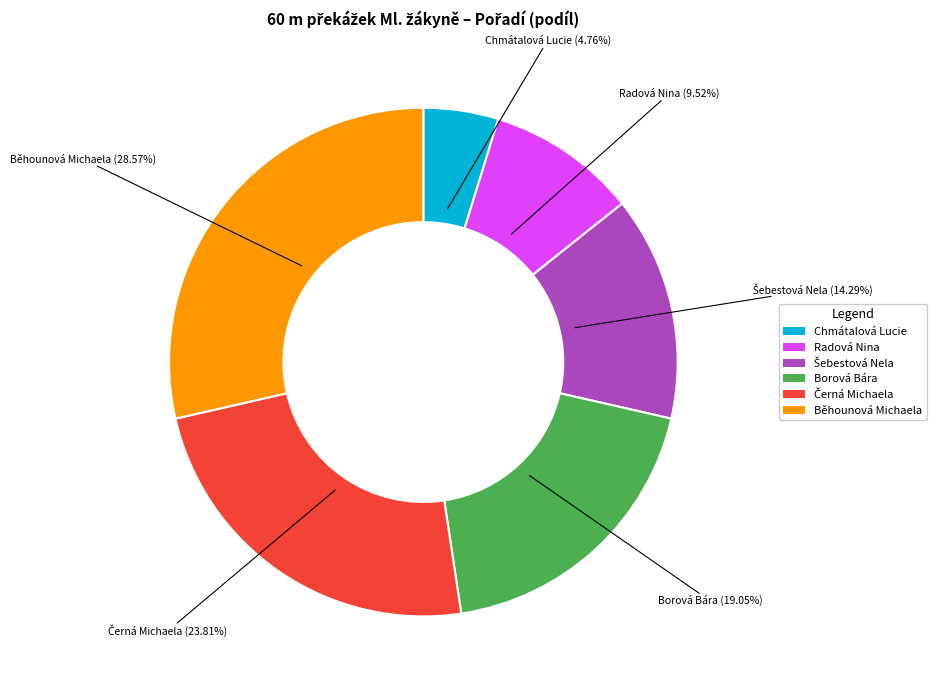

Which slice is the smallest?

Chmátalová Lucie